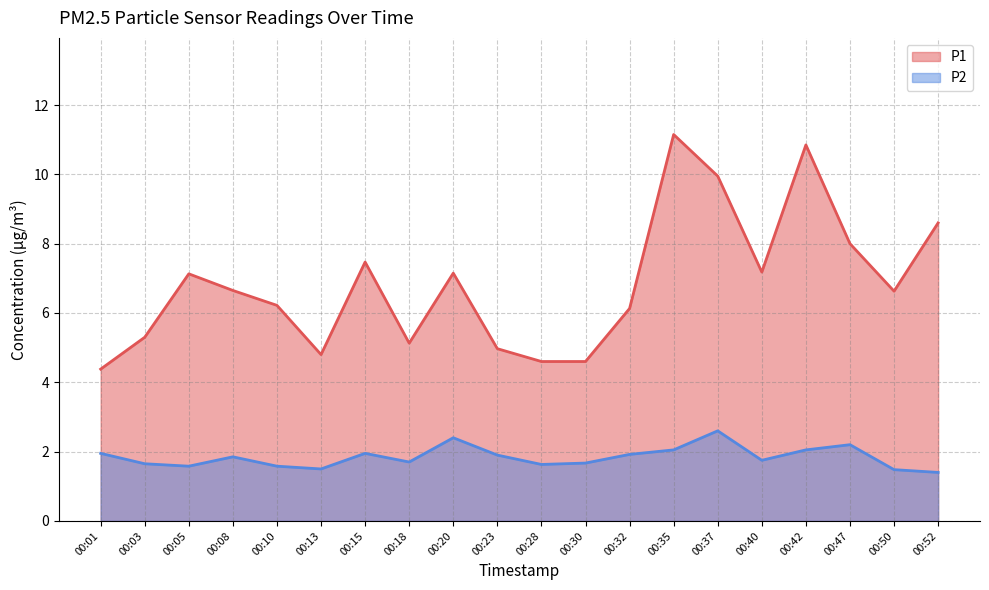

What is the difference between the maximum and minimum values in the P1 series?

6.8